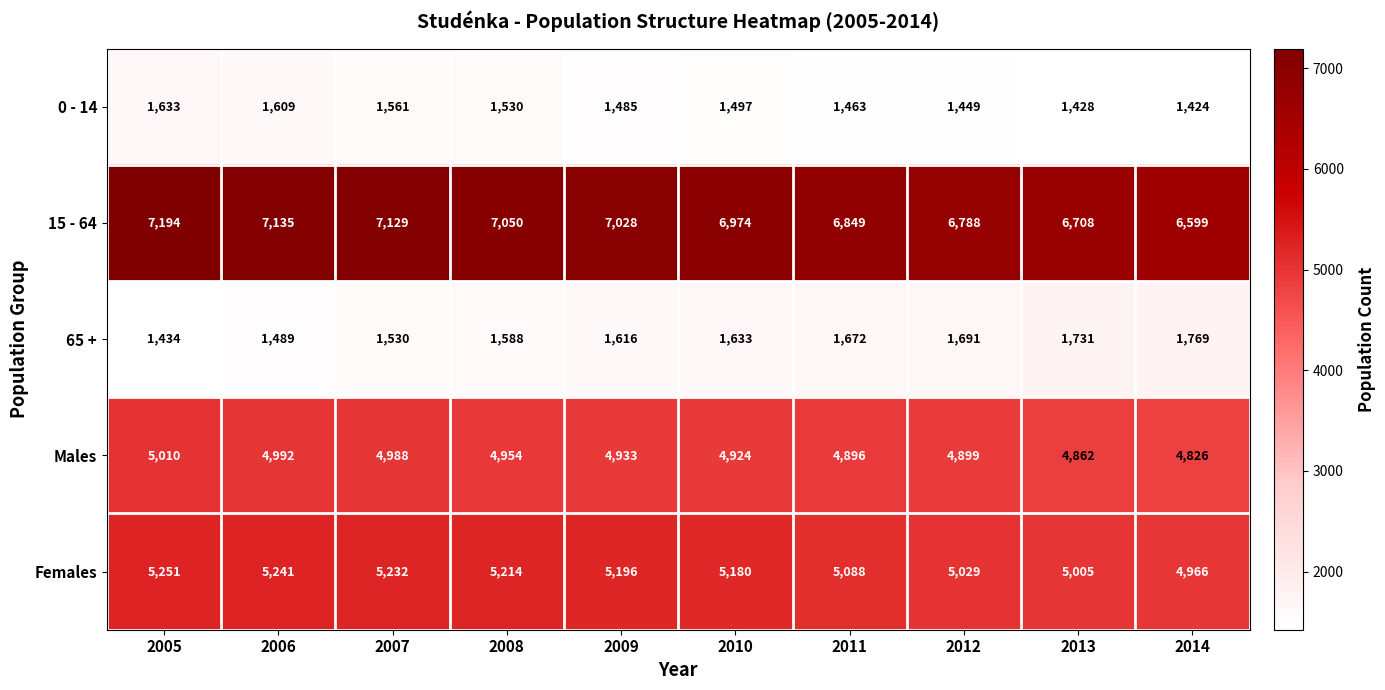

What is the spread (max minus min) of values at 2012?

5339